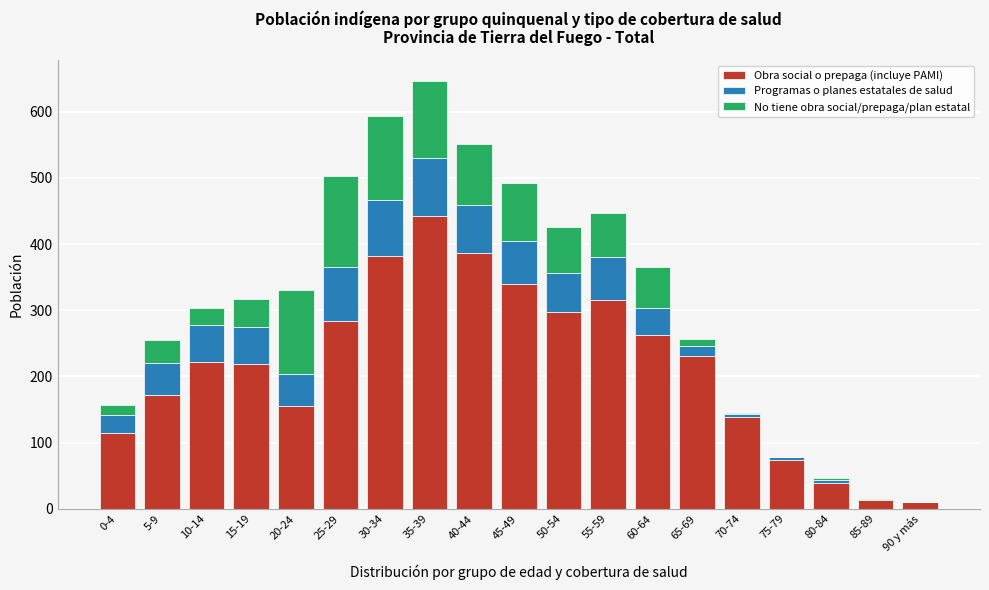

The Obra social o prepaga (incluye PAMI) series shows 222 at 10-14. True or false?

True